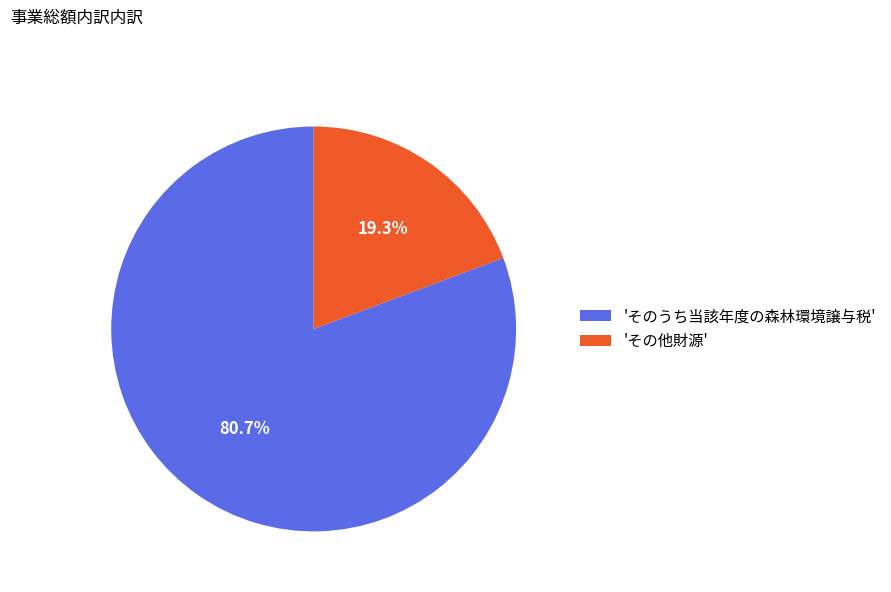

What is the ratio of the value at 'そのうち当該年度の森林環境譲与税' to the value at 'その他財源'?

4.2